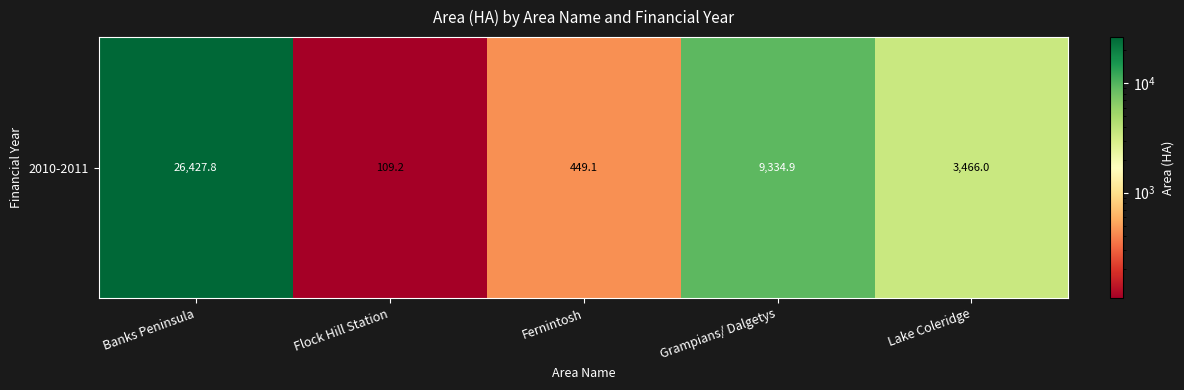

The value at Lake Coleridge is 3466.0. True or false?

True